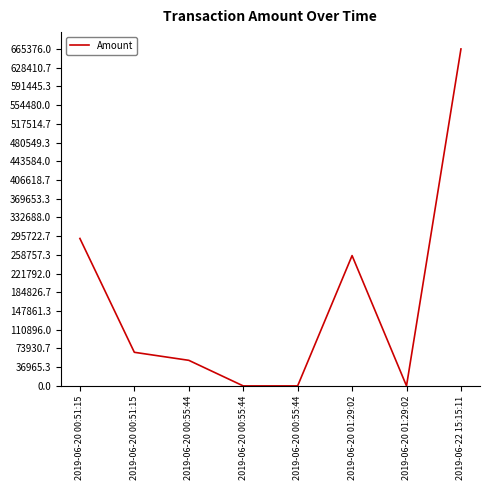

How many categories are shown in the chart?

8